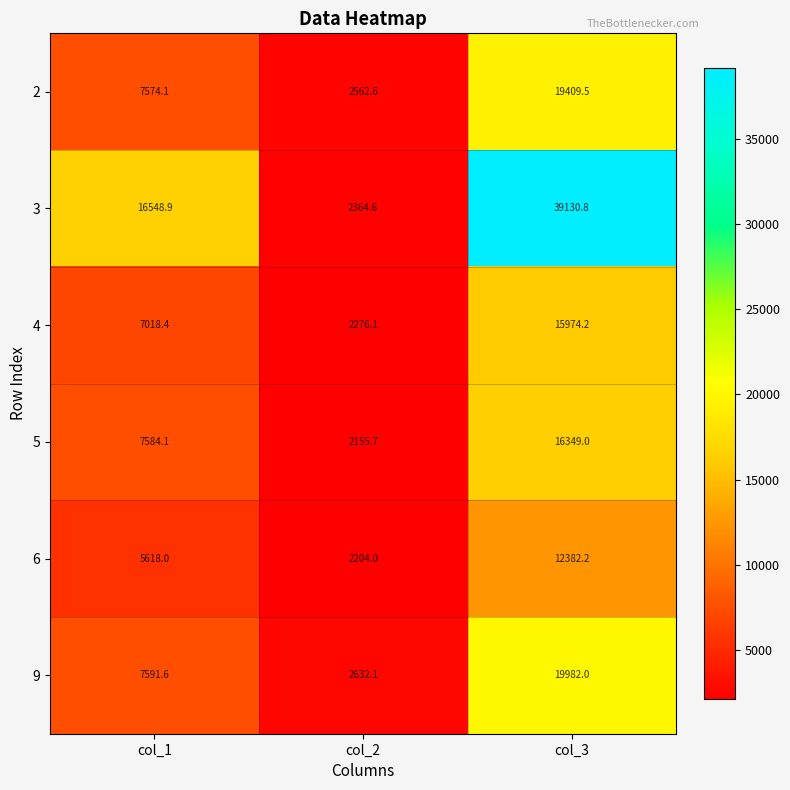

Which label corresponds to the smallest value in the chart?

col_2